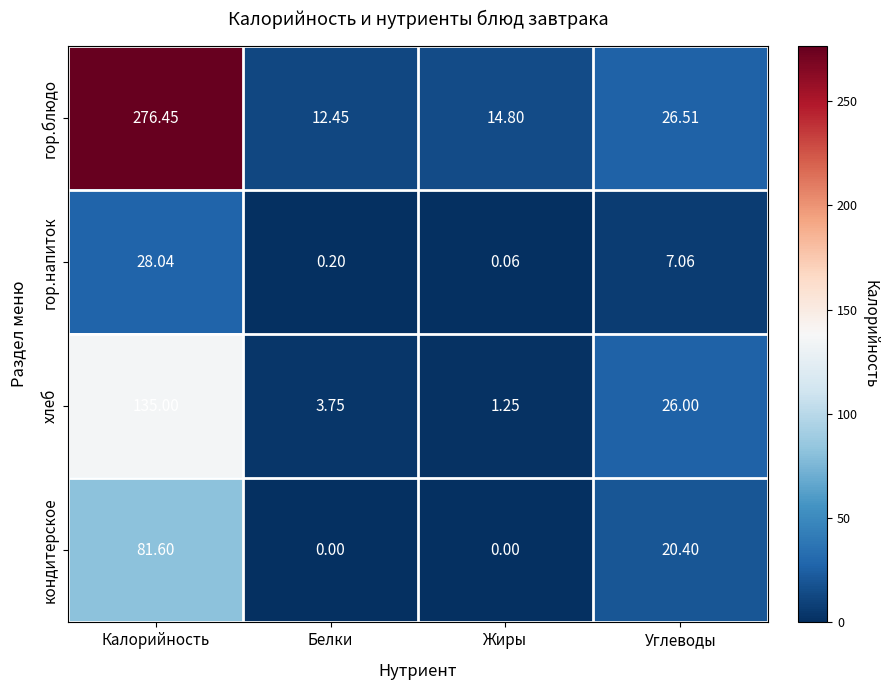

Which category has the highest value across all series?

Калорийность